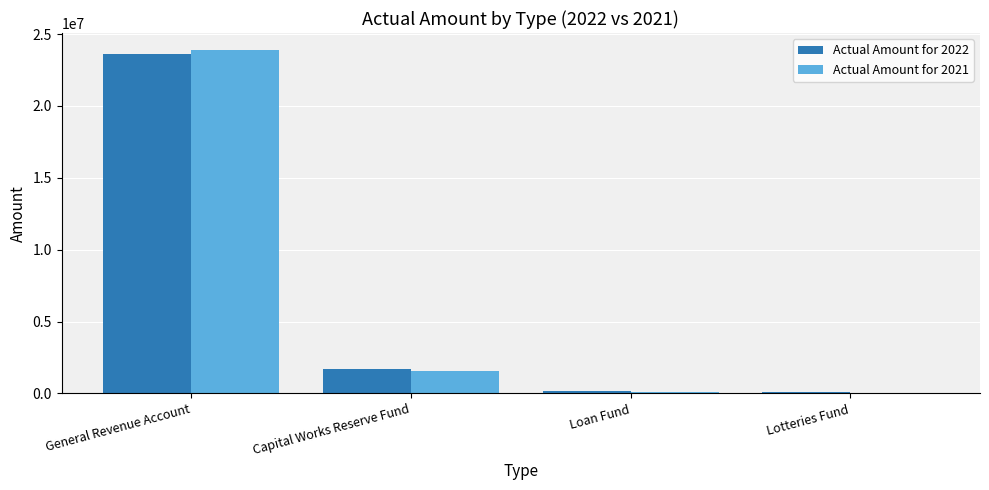

What is the total value across all series at Capital Works Reserve Fund?

3249899